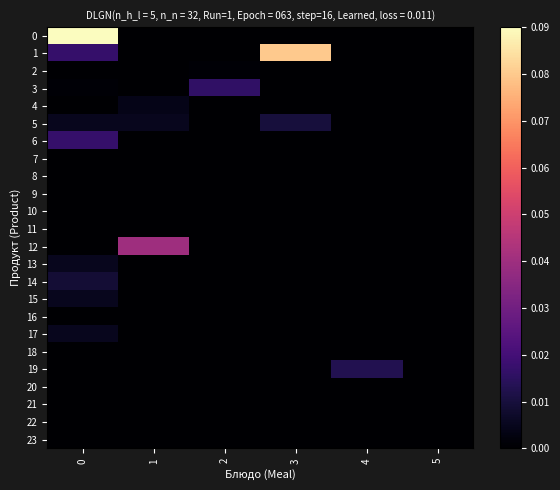

List the series in order of their peak value, highest first.

0, 1, 12, 6, 3, 19, 5, 14, 13, 15, 17, 4, 2, 7, 8, 9, 10, 11, 16, 18, 20, 21, 22, 23